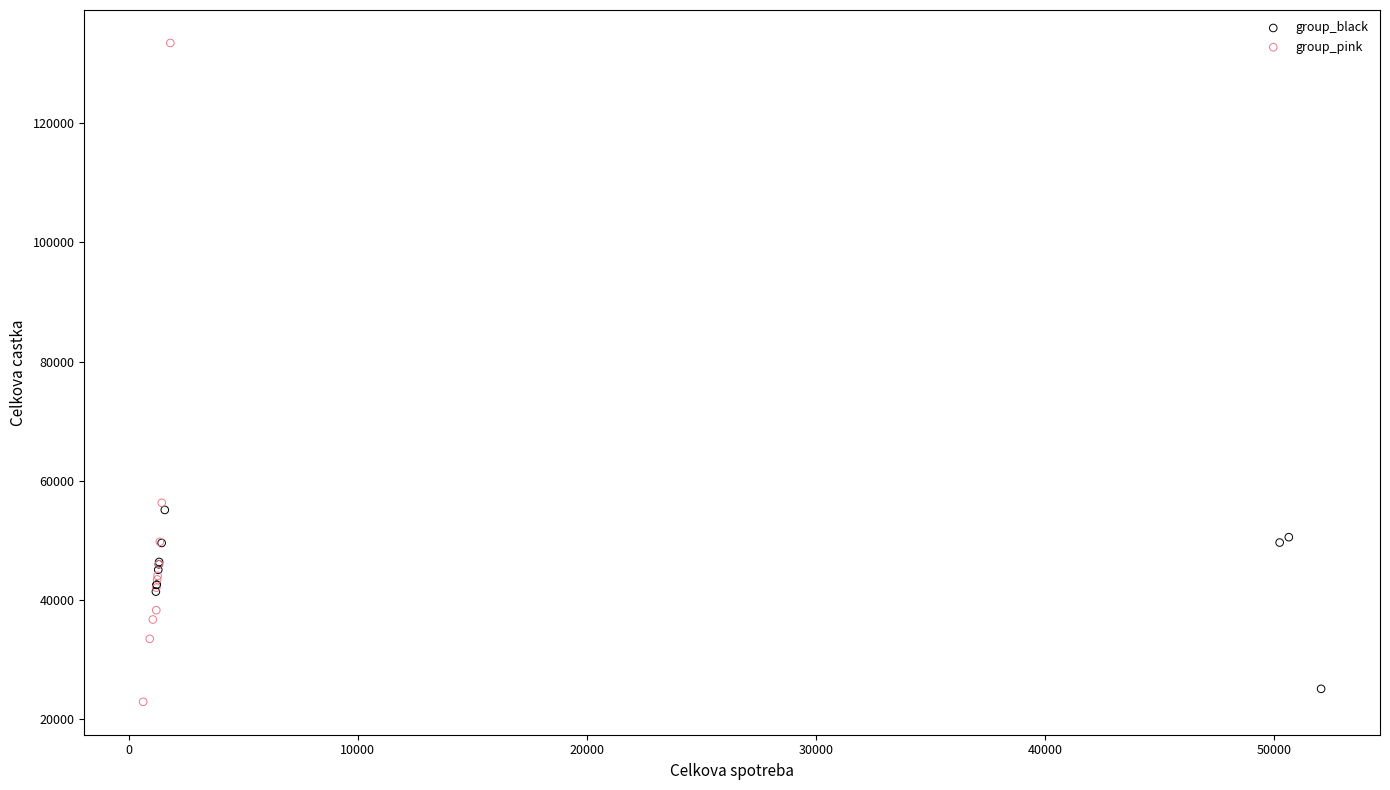

Which series has the largest Y range (max minus min)?

group_pink